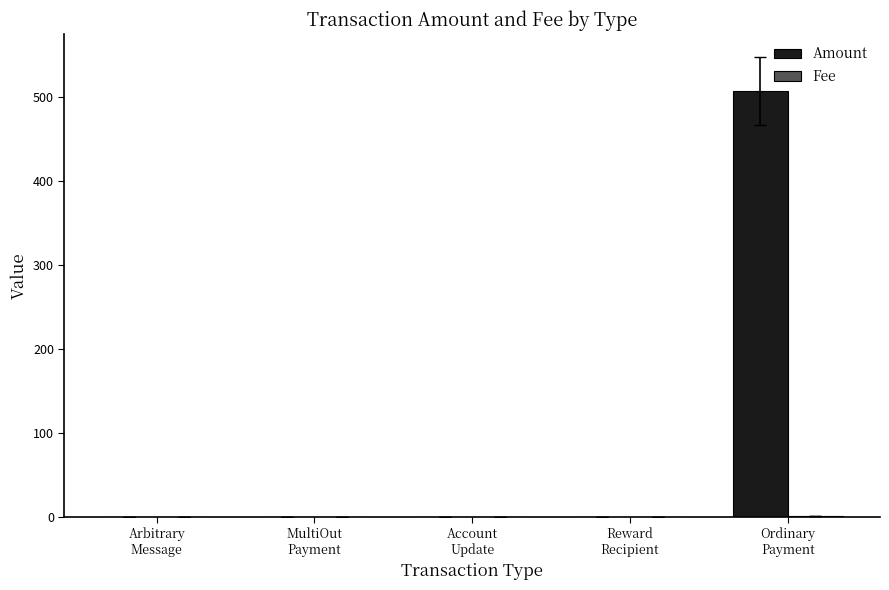

What is the sum of all Amount values?

507.1